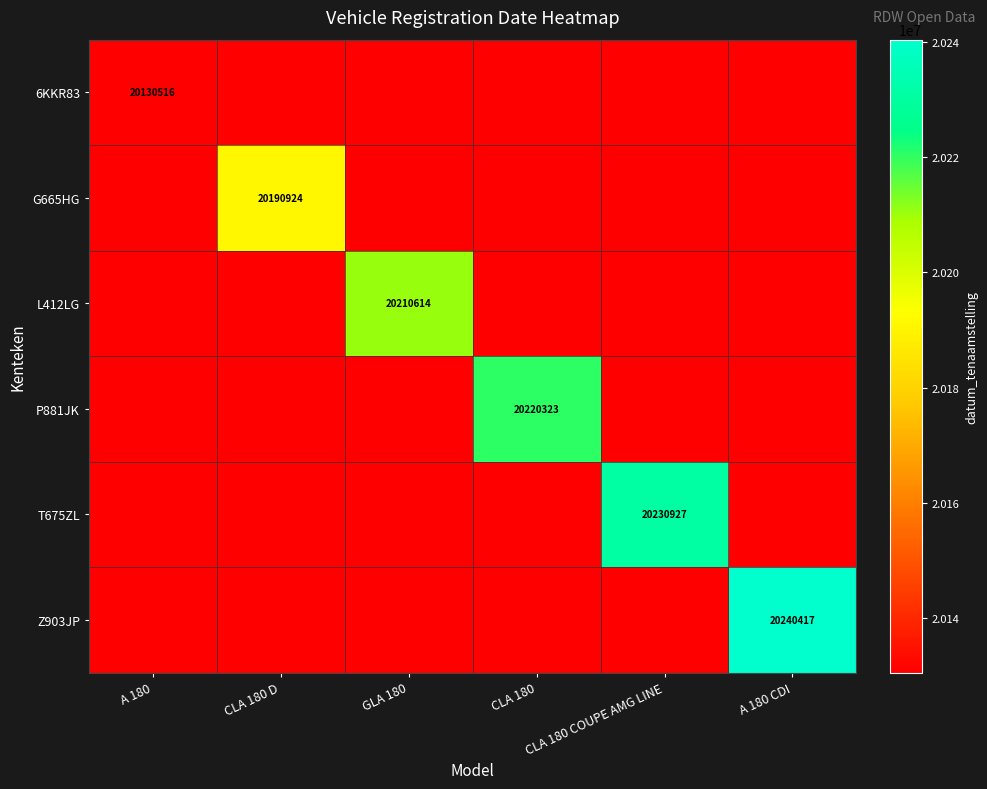

At which label does Z903JP reach its minimum?

A 180